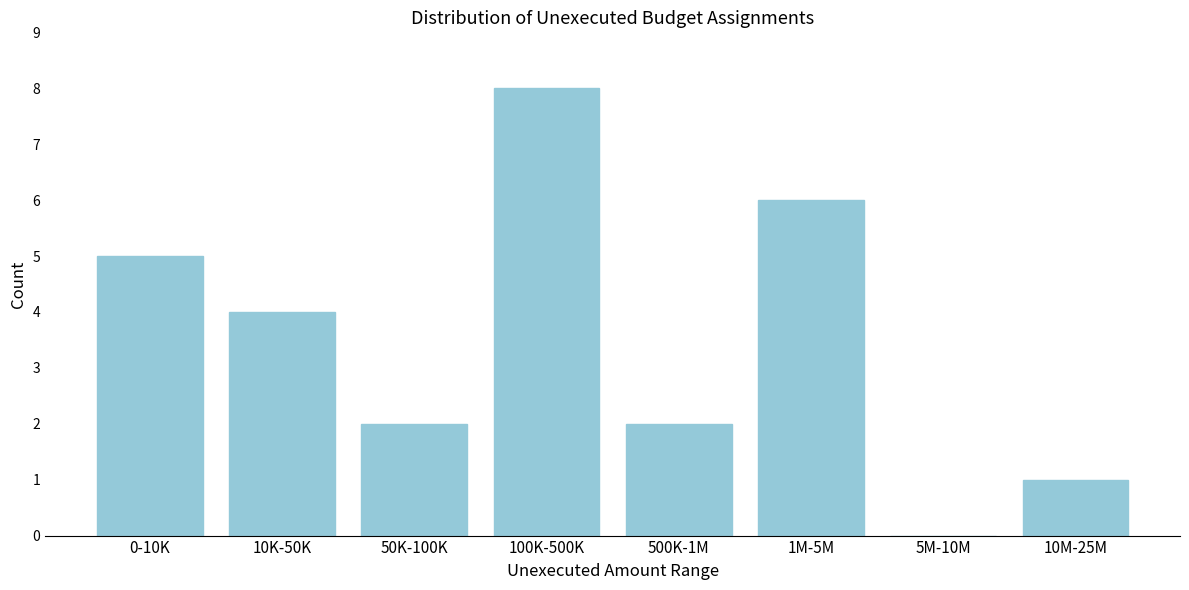

Reading left to right, list all the values displayed in this chart.

0-10K=5	10K-50K=4	50K-100K=2	100K-500K=8	500K-1M=2	1M-5M=6	5M-10M=0	10M-25M=1